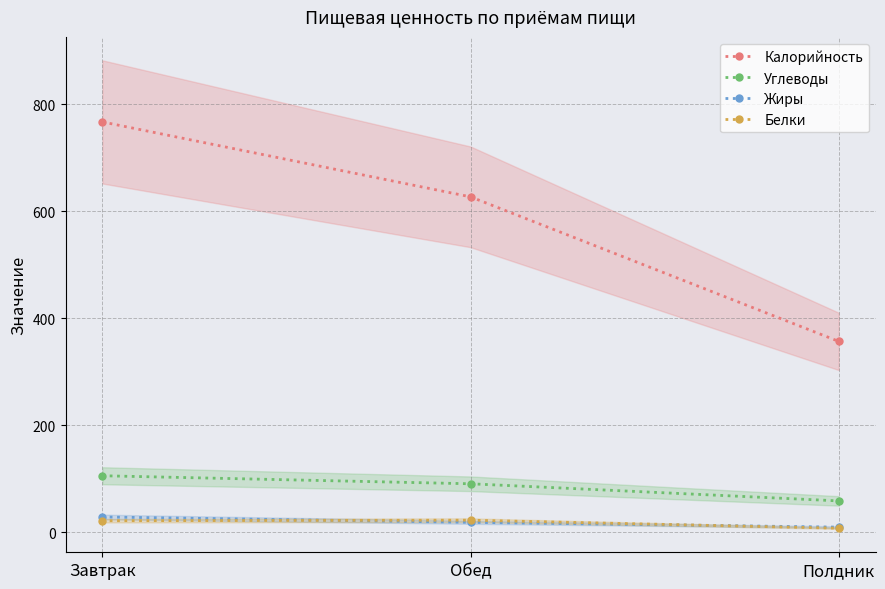

At Завтрак, list the series in order from largest to smallest.

Калорийность, Углеводы, Жиры, Белки